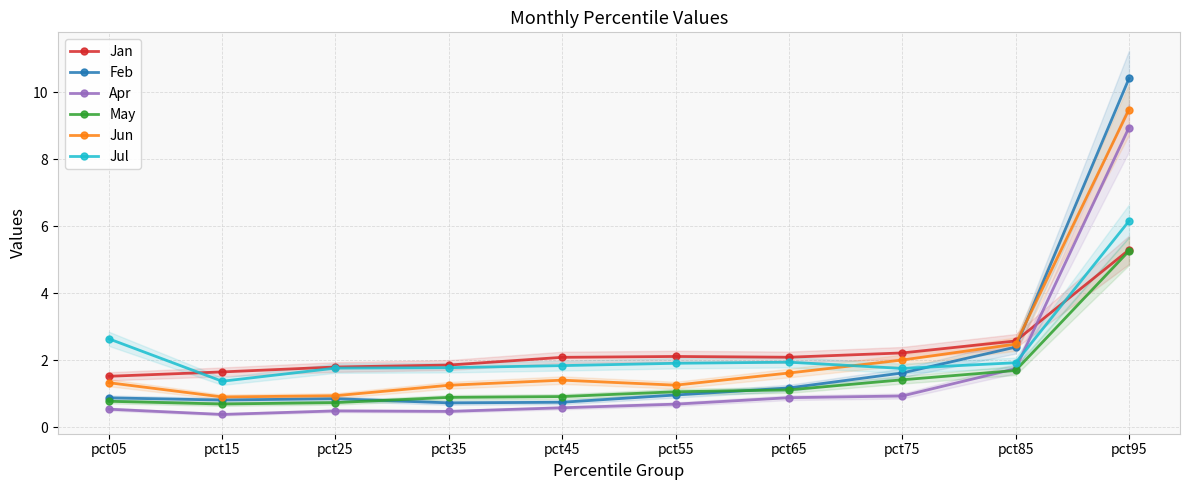

Which category has the highest value in the Apr series?

pct95